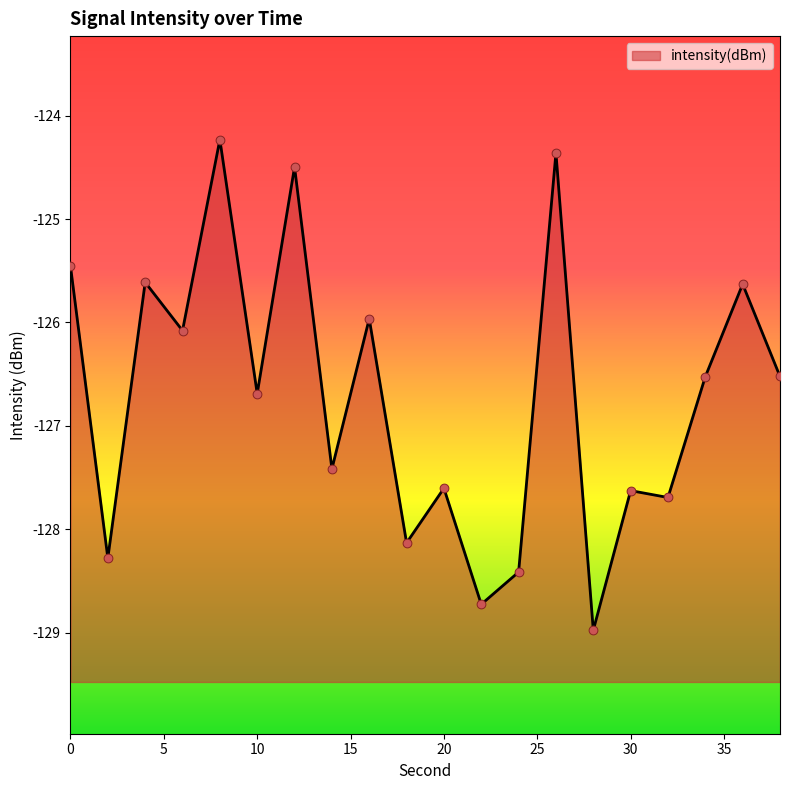

Between 34 and 38, which is larger?

38